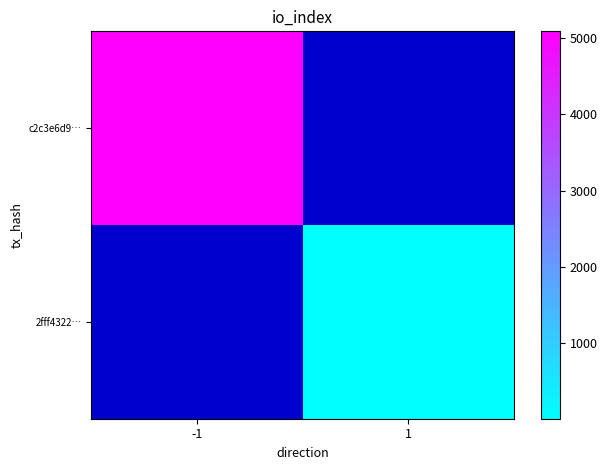

At how many categories does at least one series exceed 4177?

1